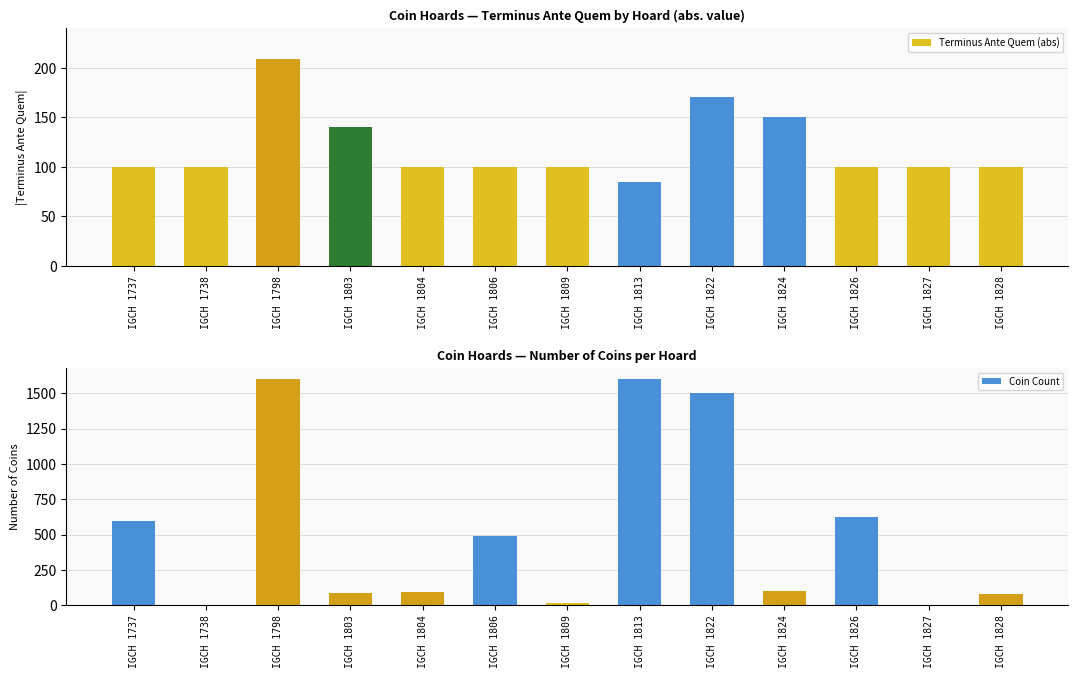

Count the number of data series in this chart.

2